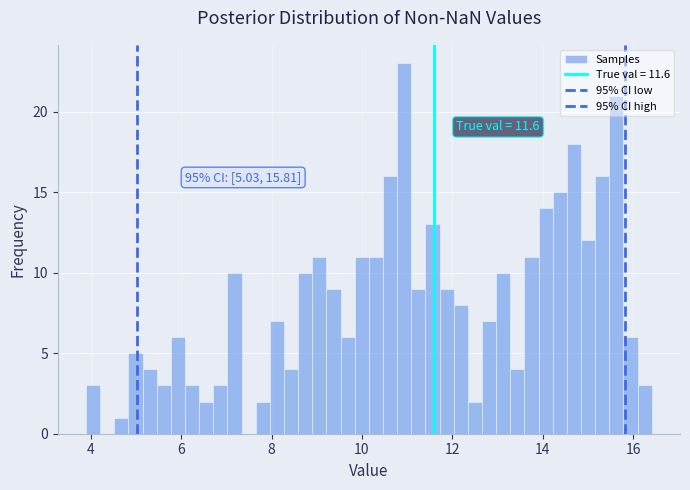

Around what value on the x-axis is the tallest bar? Give the approximate position of its centre, as read against the axis.

11.0